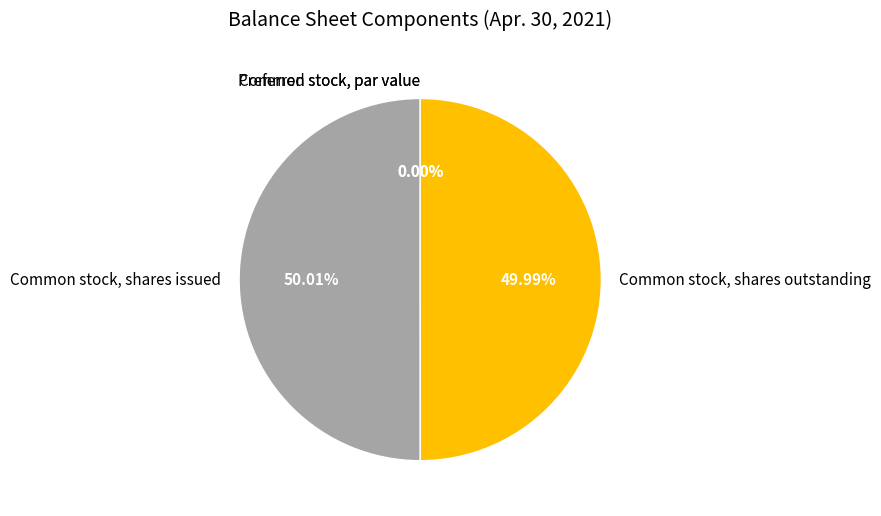

Count the number of slices in the pie.

4